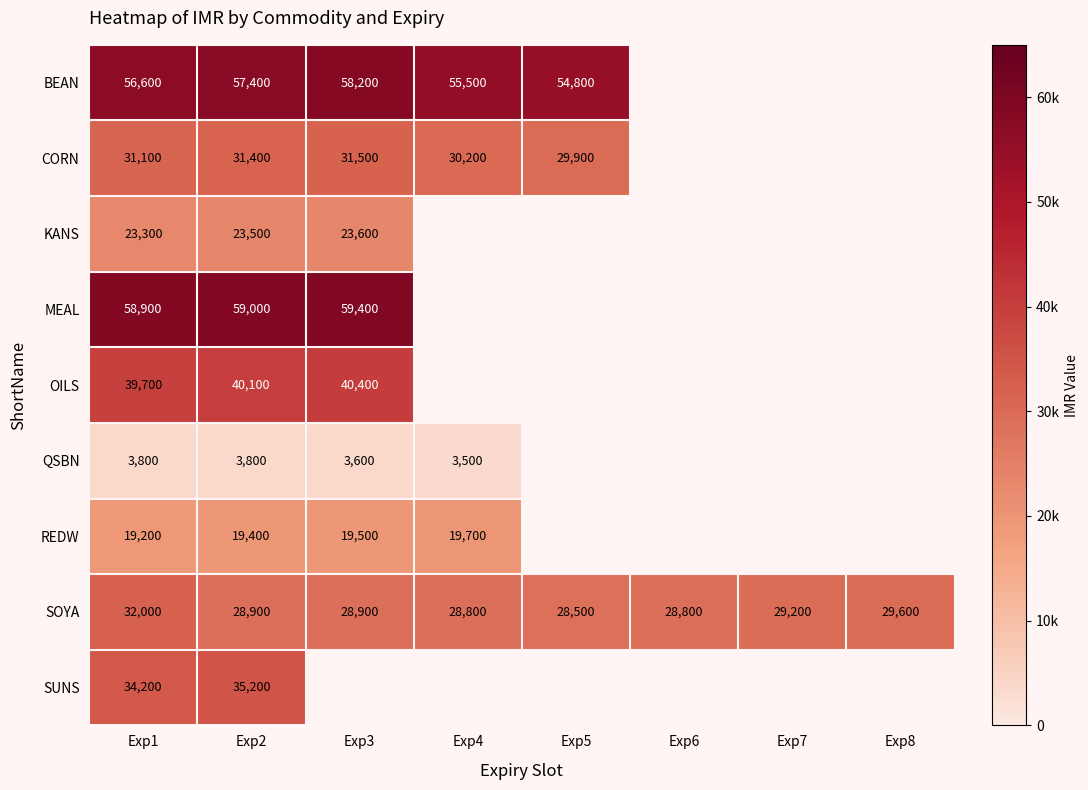

Count the number of categories in the chart.

8